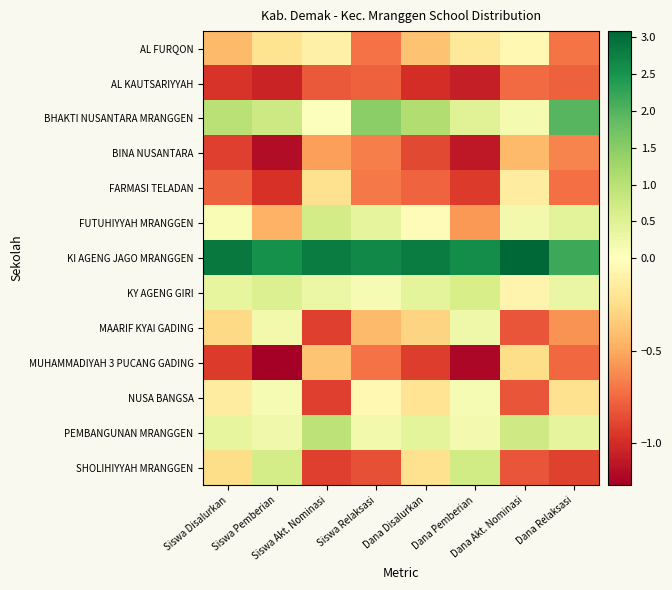

Which series has the largest total across all categories?

KI AGENG JAGO MRANGGEN